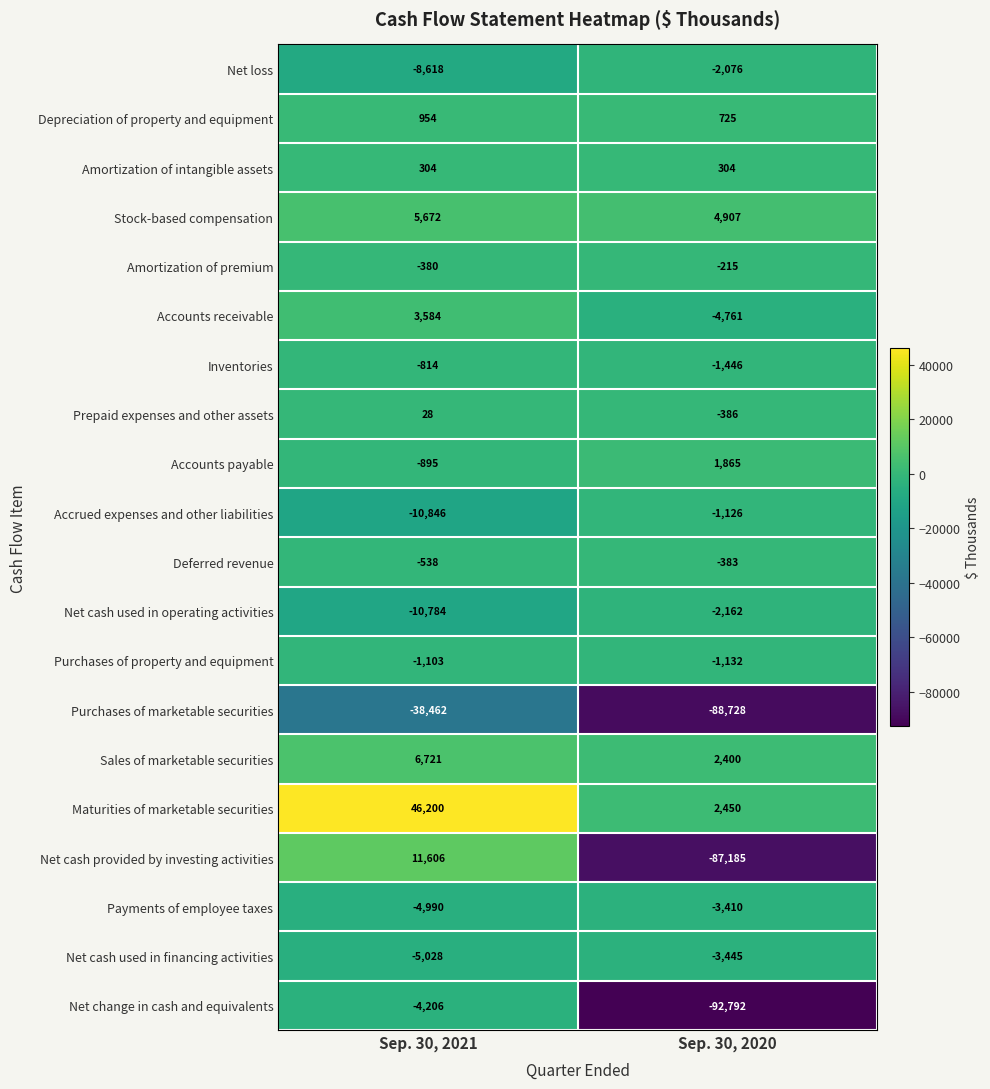

Rank the series by their maximum value, from lowest to highest.

Purchases of marketable securities, Net change in cash and equivalents, Net cash used in financing activities, Payments of employee taxes, Net cash used in operating activities, Net loss, Accrued expenses and other liabilities, Purchases of property and equipment, Inventories, Deferred revenue, Amortization of premium, Prepaid expenses and other assets, Amortization of intangible assets, Depreciation of property and equipment, Accounts payable, Accounts receivable, Stock-based compensation, Sales of marketable securities, Net cash provided by investing activities, Maturities of marketable securities